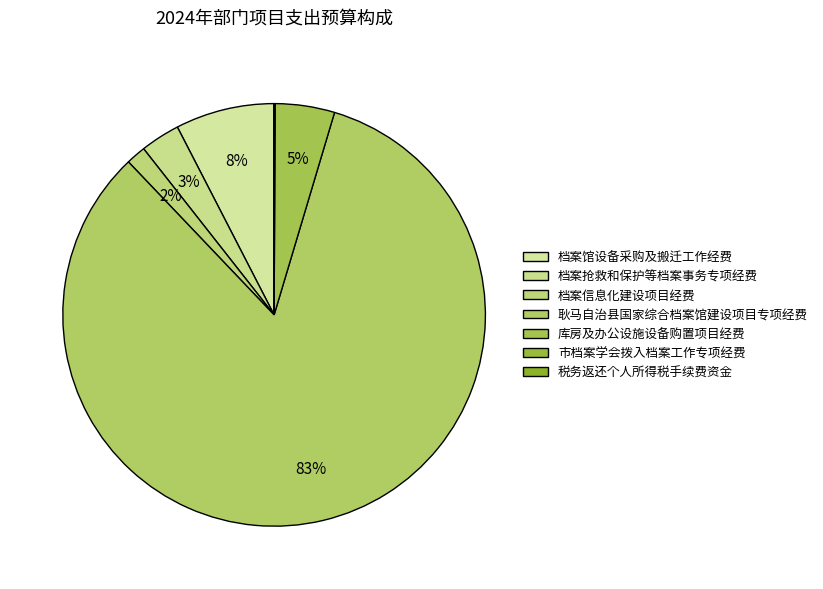

What is the smallest slice in the pie chart?

税务返还个人所得税手续费资金